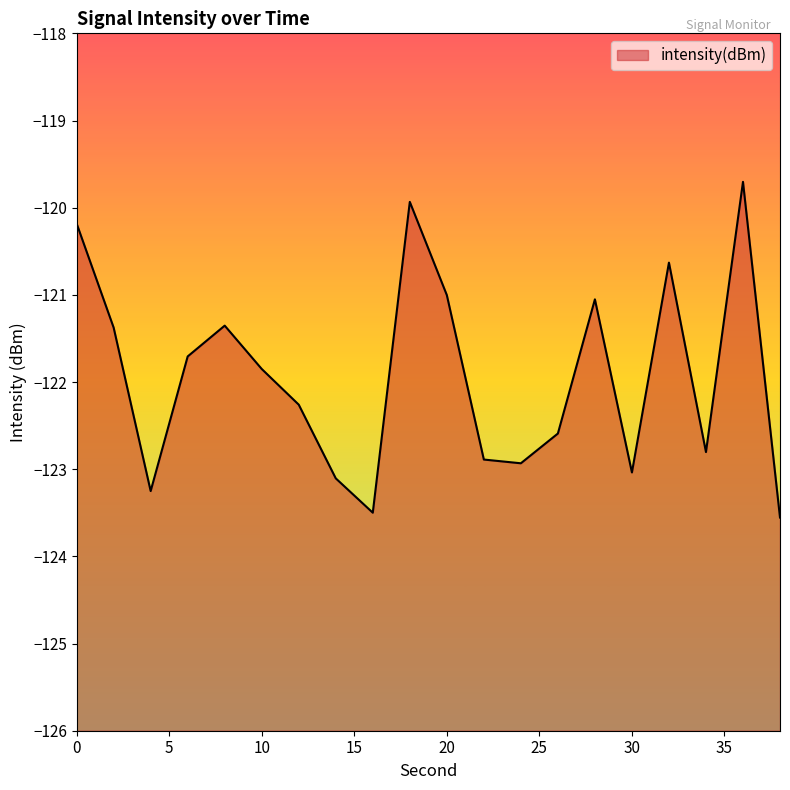

What is the change in value from 10 to 30?

-1.2